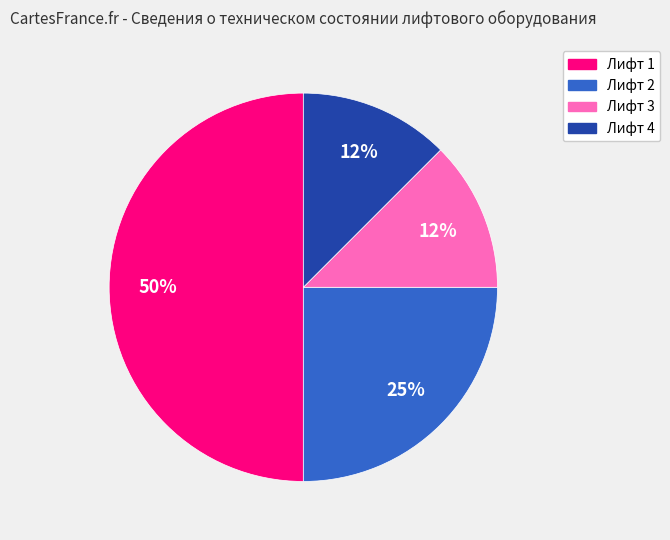

Which has a higher value, Лифт 1 or Лифт 3?

Лифт 1